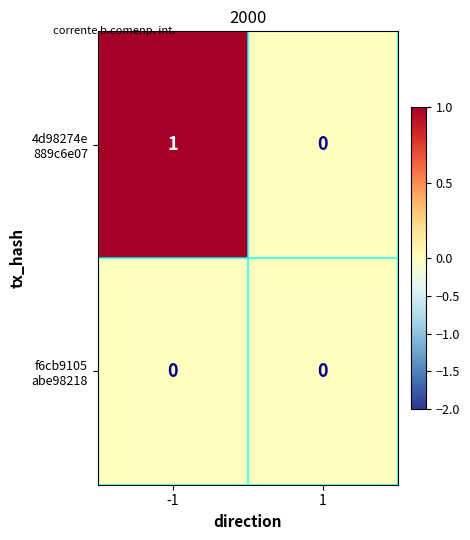

How many data points does each series have?

2